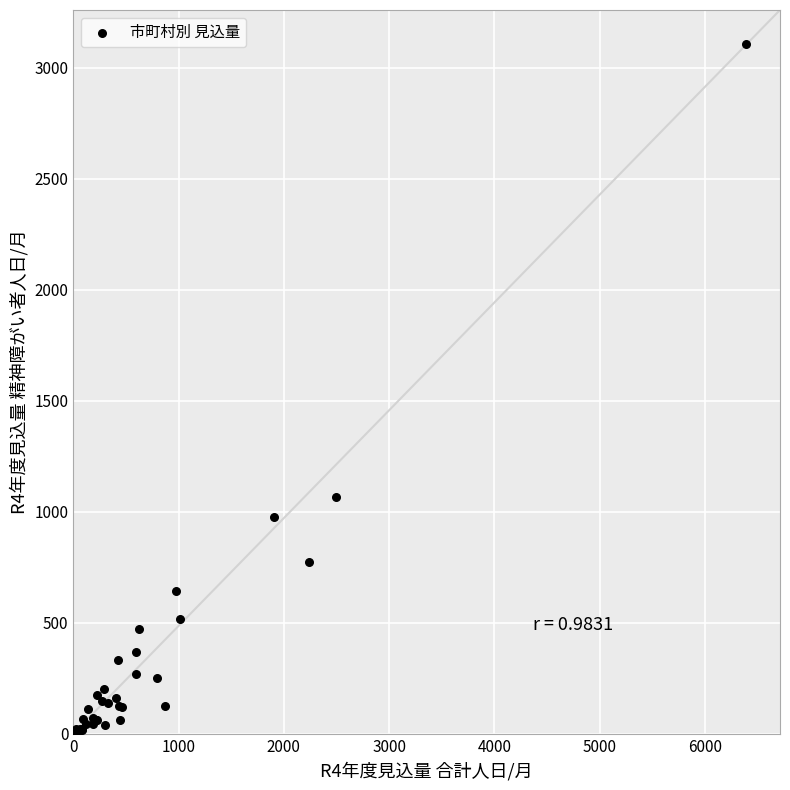

What Y value in the scatter plot is closest to 1554?

1067